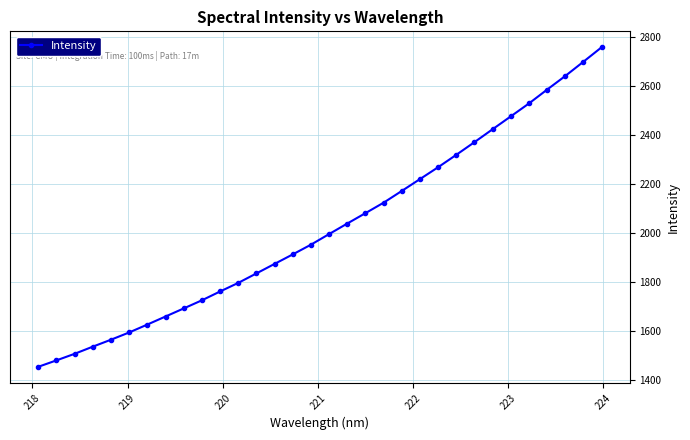

True or false: the data has more than 2 interior local peaks.

False